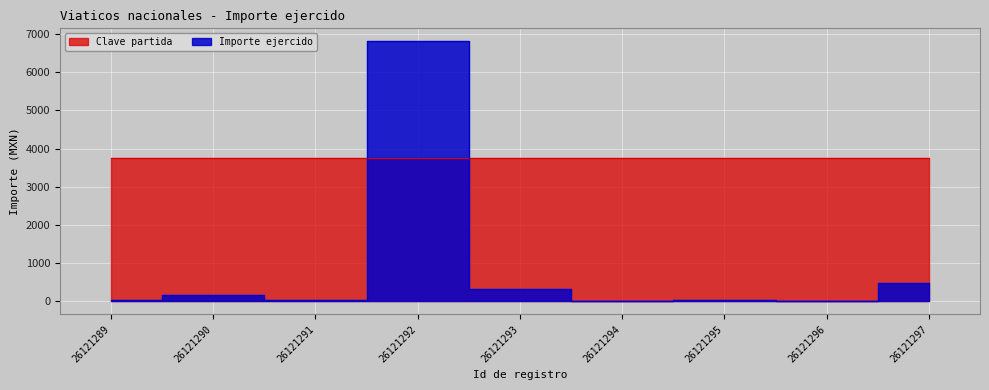

At which label does the data first exceed 46?

26121290